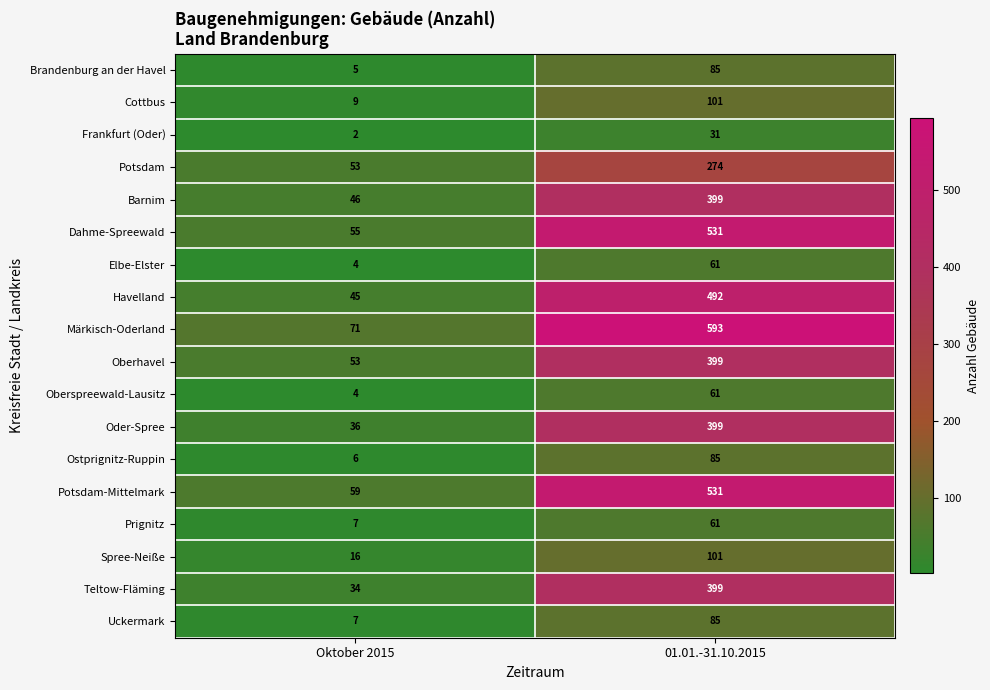

What is the approximate value of Cottbus at Oktober 2015?

9